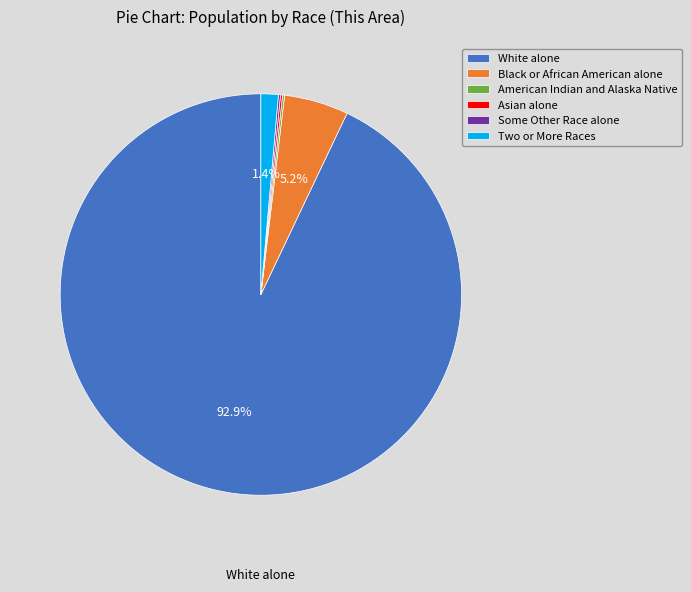

What portion of the pie excludes Two or More Races?

98.6%